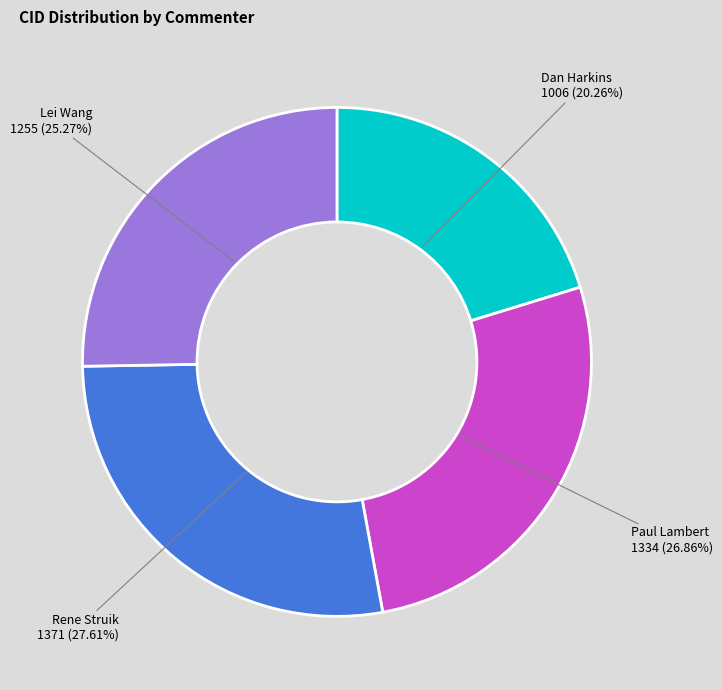

Is there a majority slice in this chart?

No